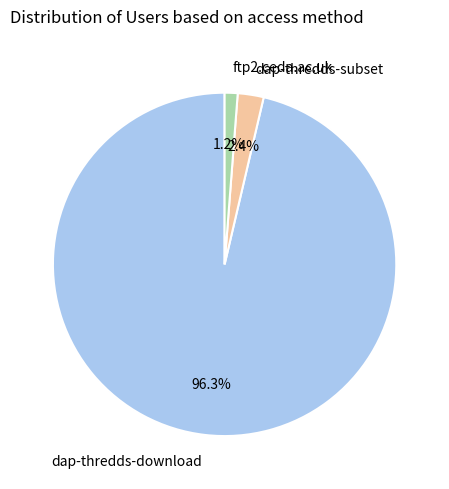

How many slices are in this pie chart?

3